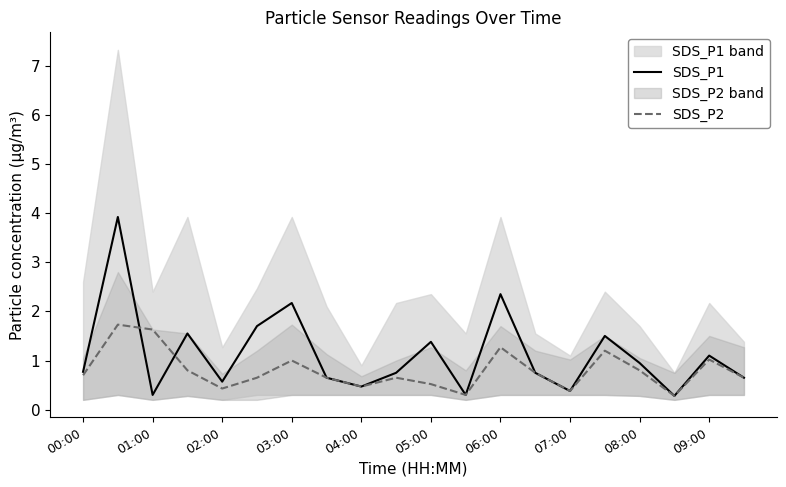

The SDS_P1 series shows 0.3 at 00:00. True or false?

False